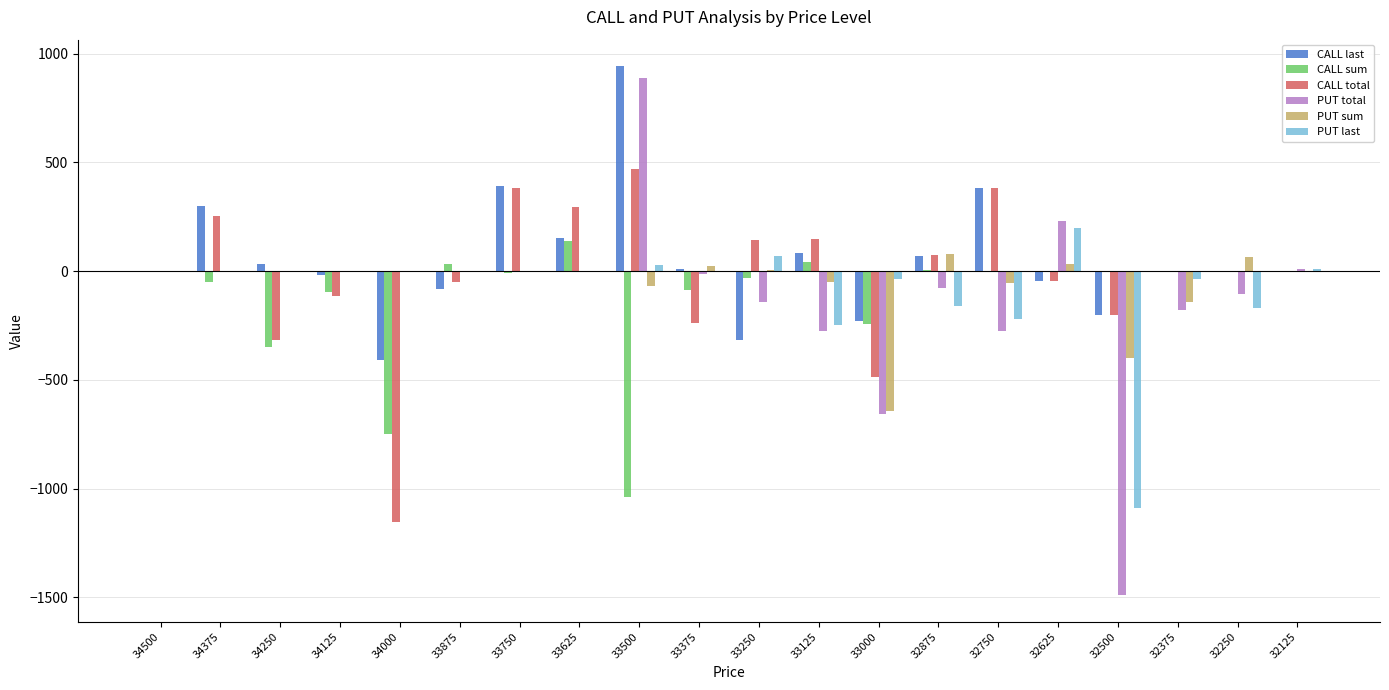

Which series changed the most between 33875 and 33750?

CALL last